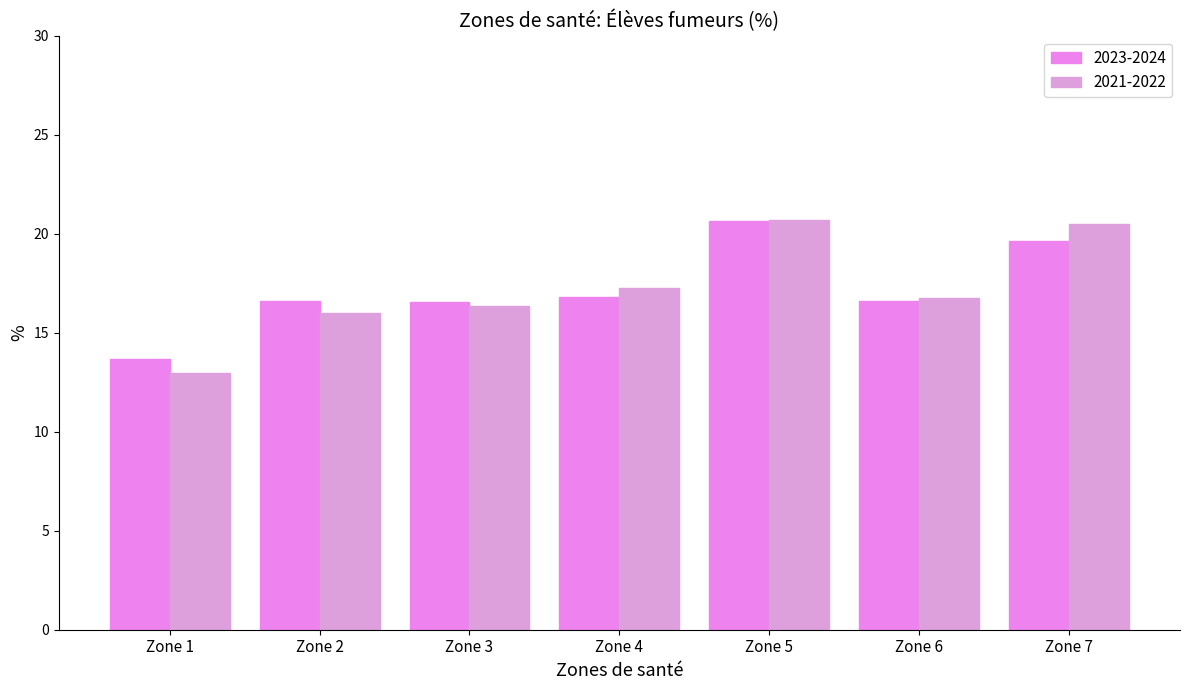

How many distinct data groups are displayed?

2